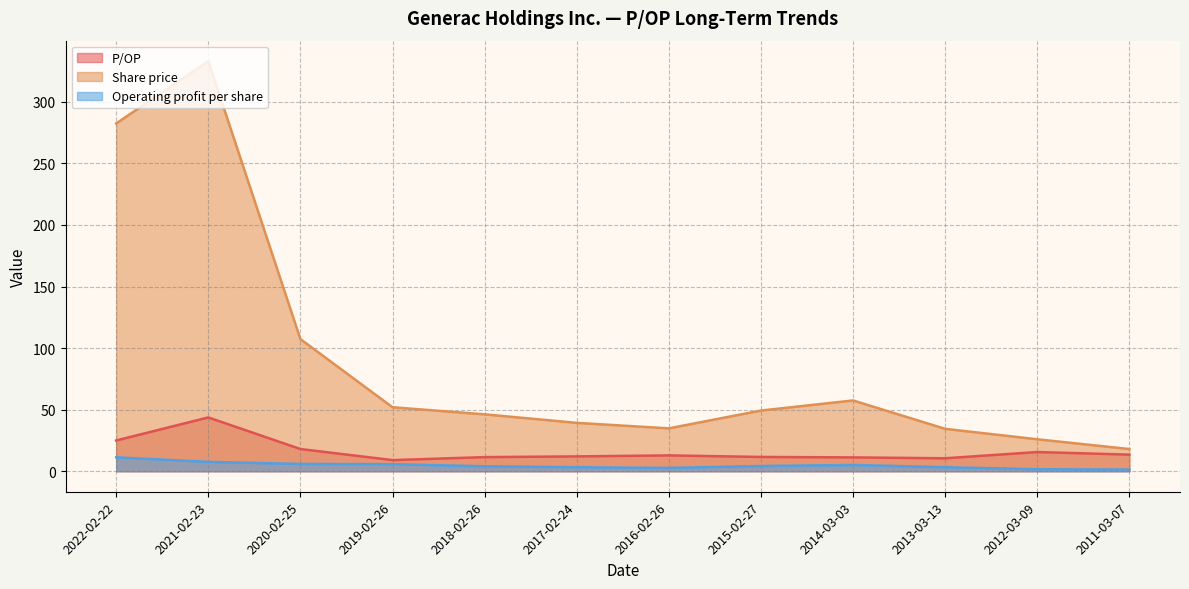

What is the difference between the Share price values at 2015-02-27 and 2020-02-25?

58.0